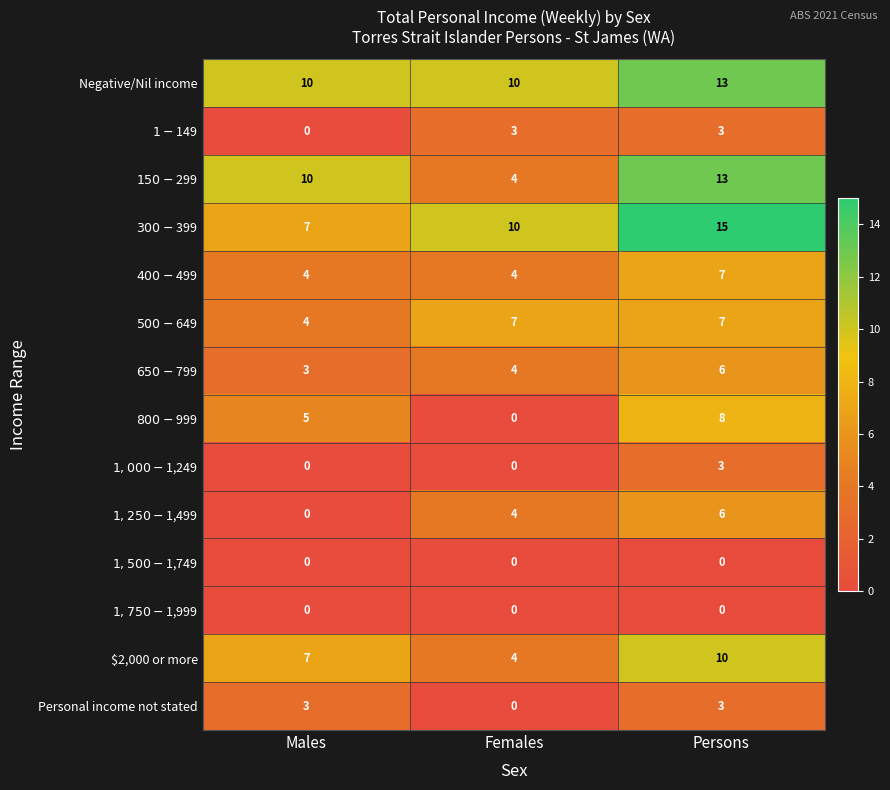

Which series has the largest total across all categories?

Negative/Nil income